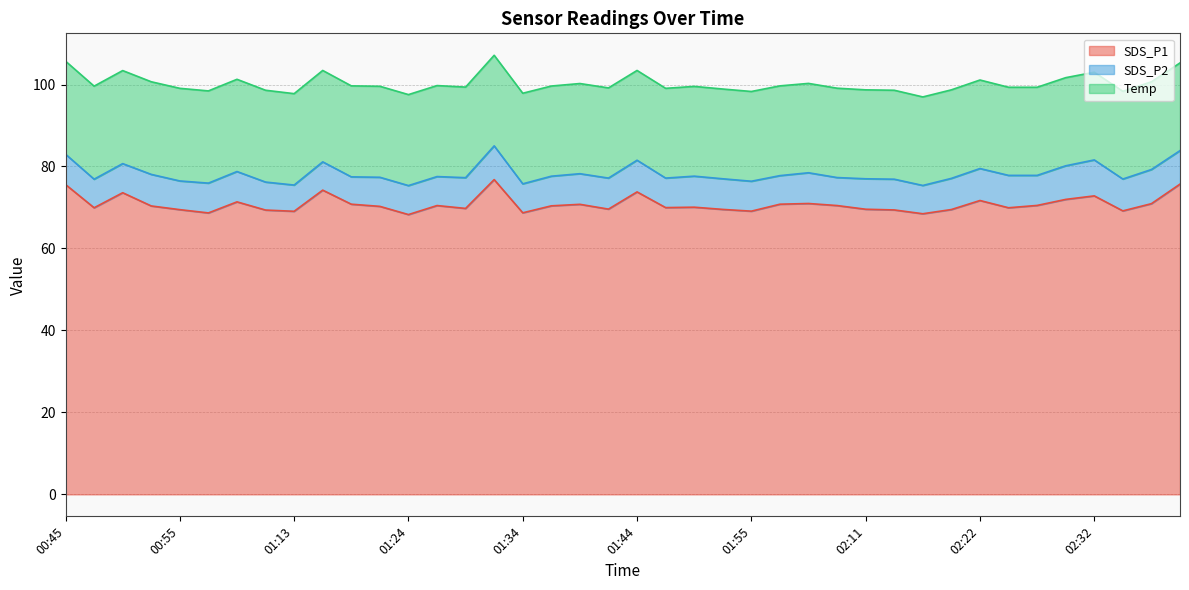

Which series has the largest total across all categories?

SDS_P1